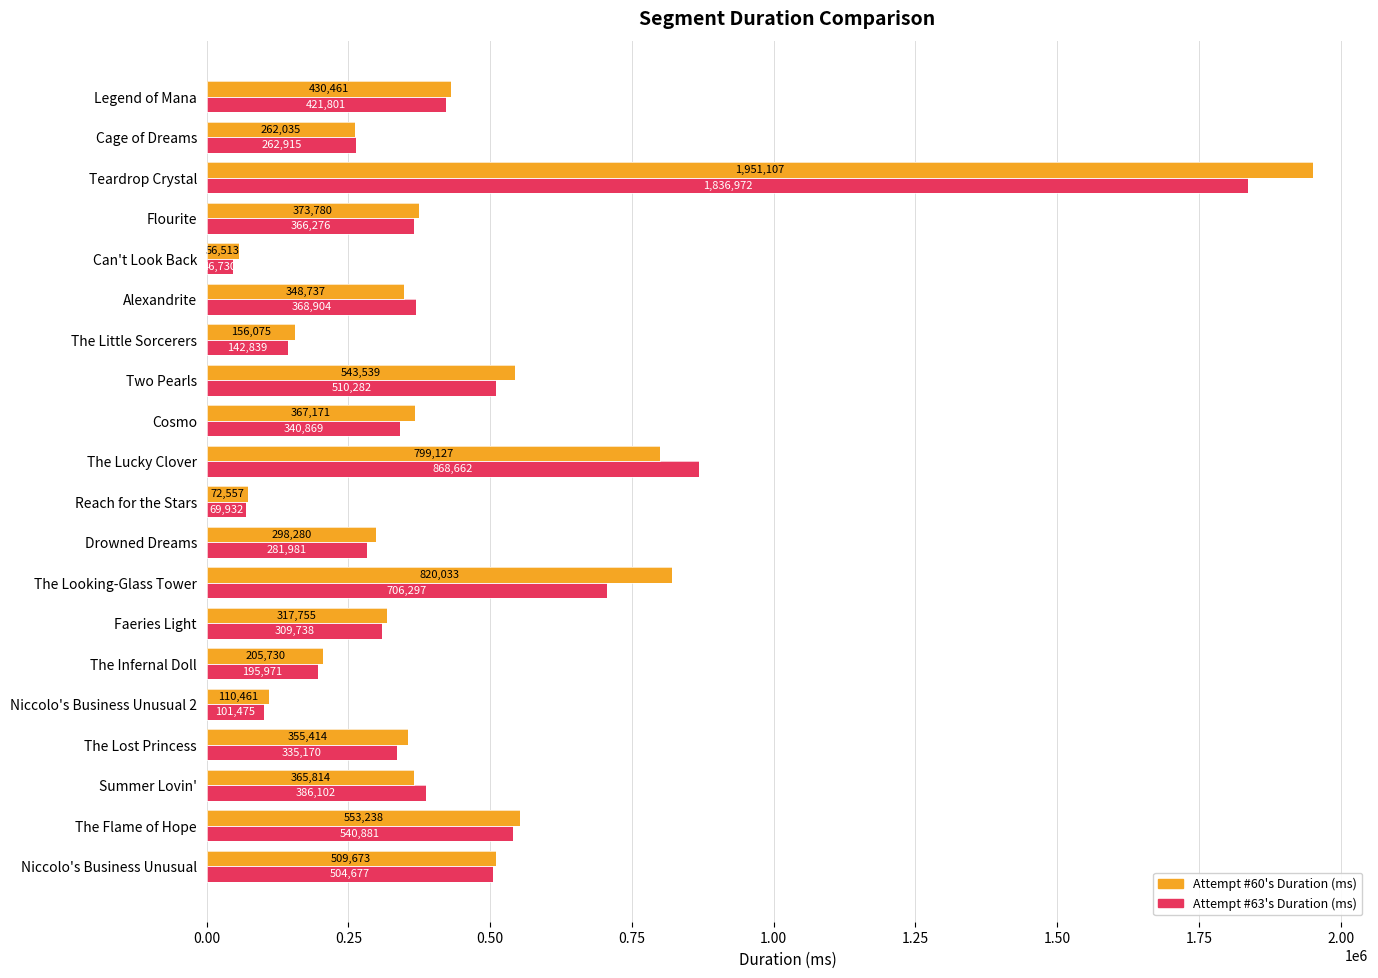

At which label does Attempt #60's Duration (ms) reach its peak?

Teardrop Crystal